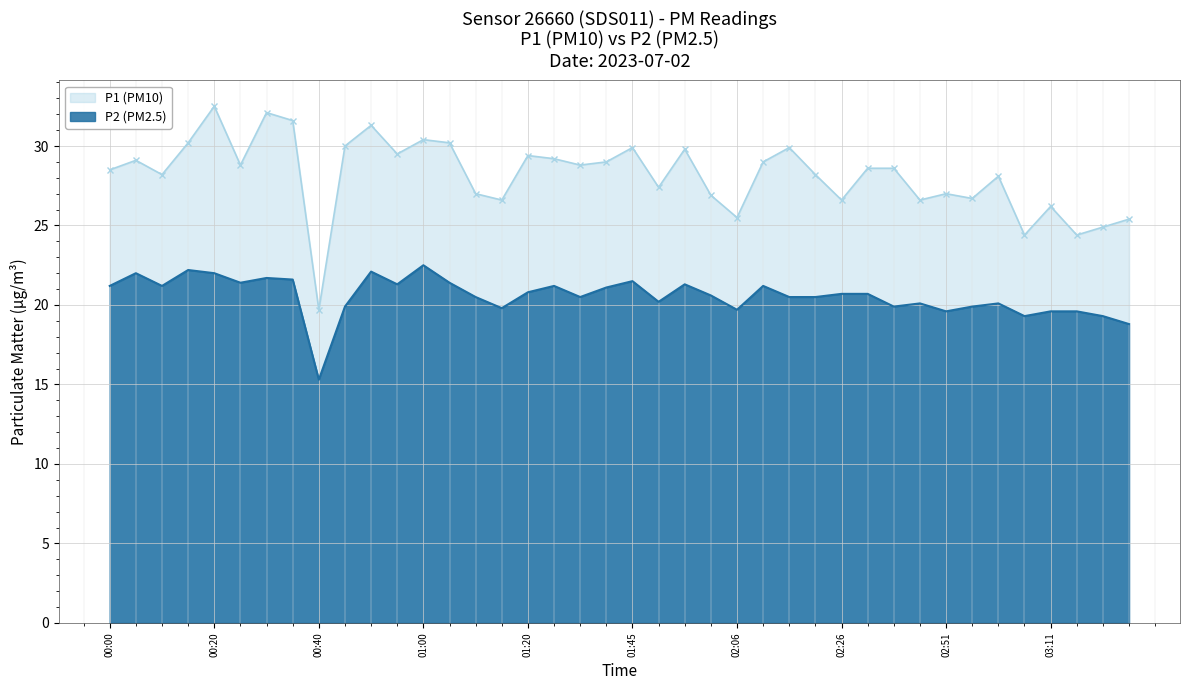

What is the greatest value displayed?

32.5